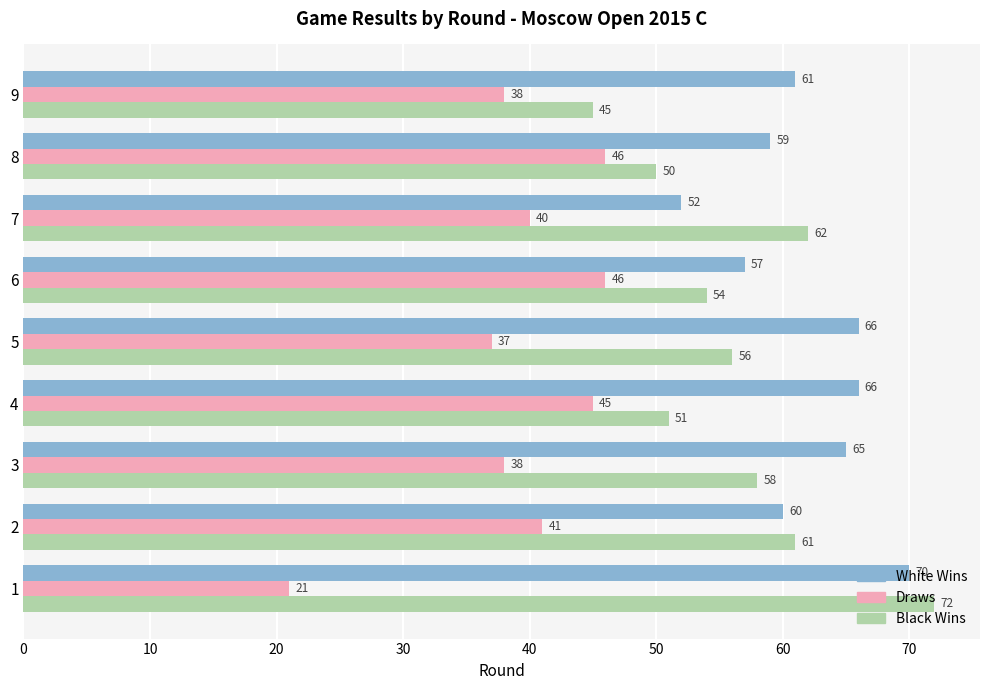

Is the value of Black Wins at 2 greater than the value of White Wins at 1?

No